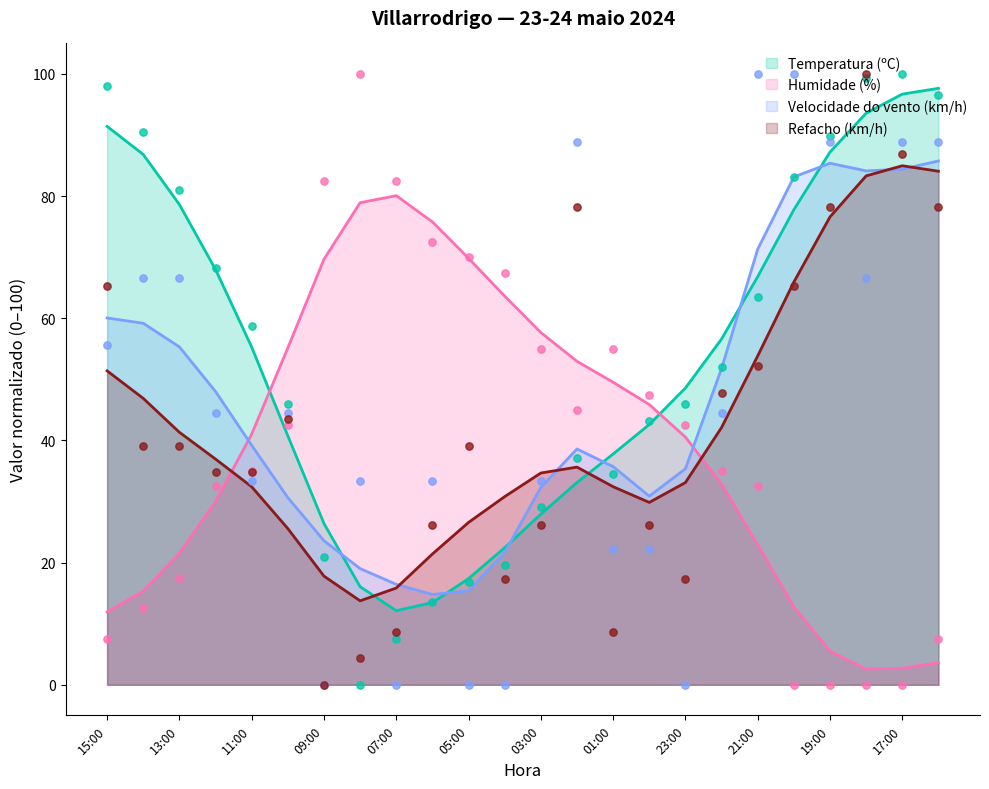

Which series has the widest spread of Y values?

Temperatura (ºC)